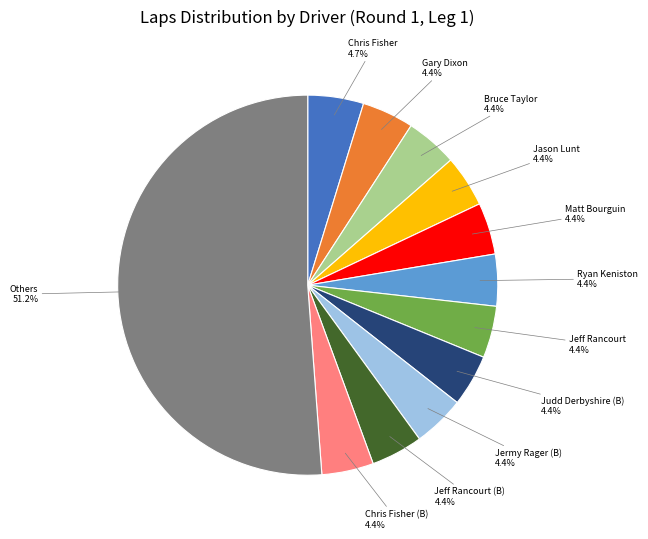

What portion of the pie excludes Jeff Rancourt?

95.6%